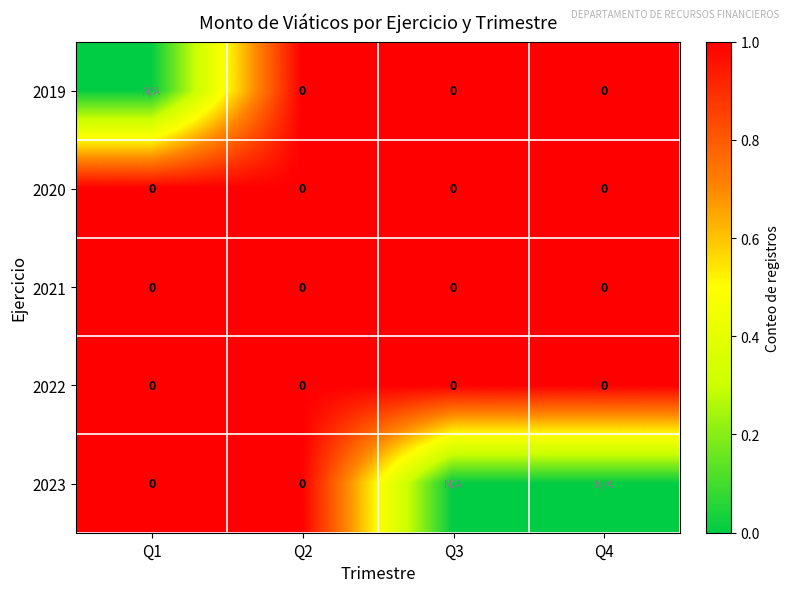

At which category is the sum across all series the highest?

Q2